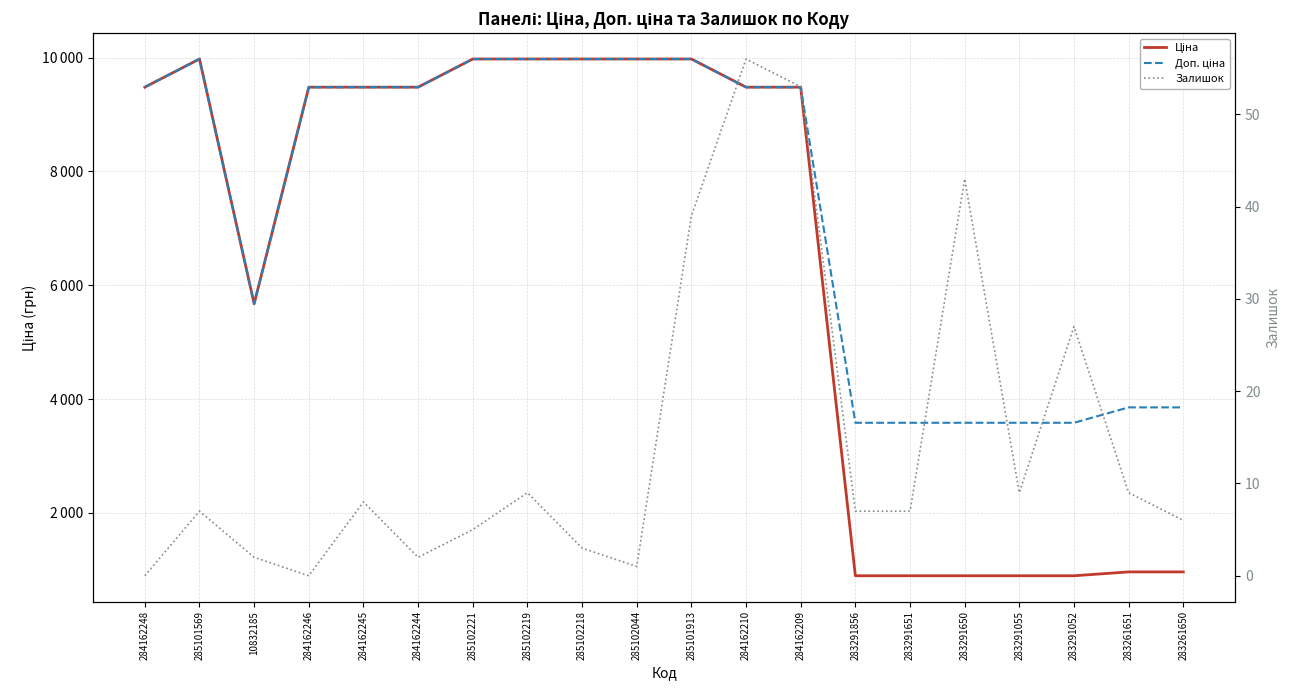

At how many categories does at least one series exceed 630?

20